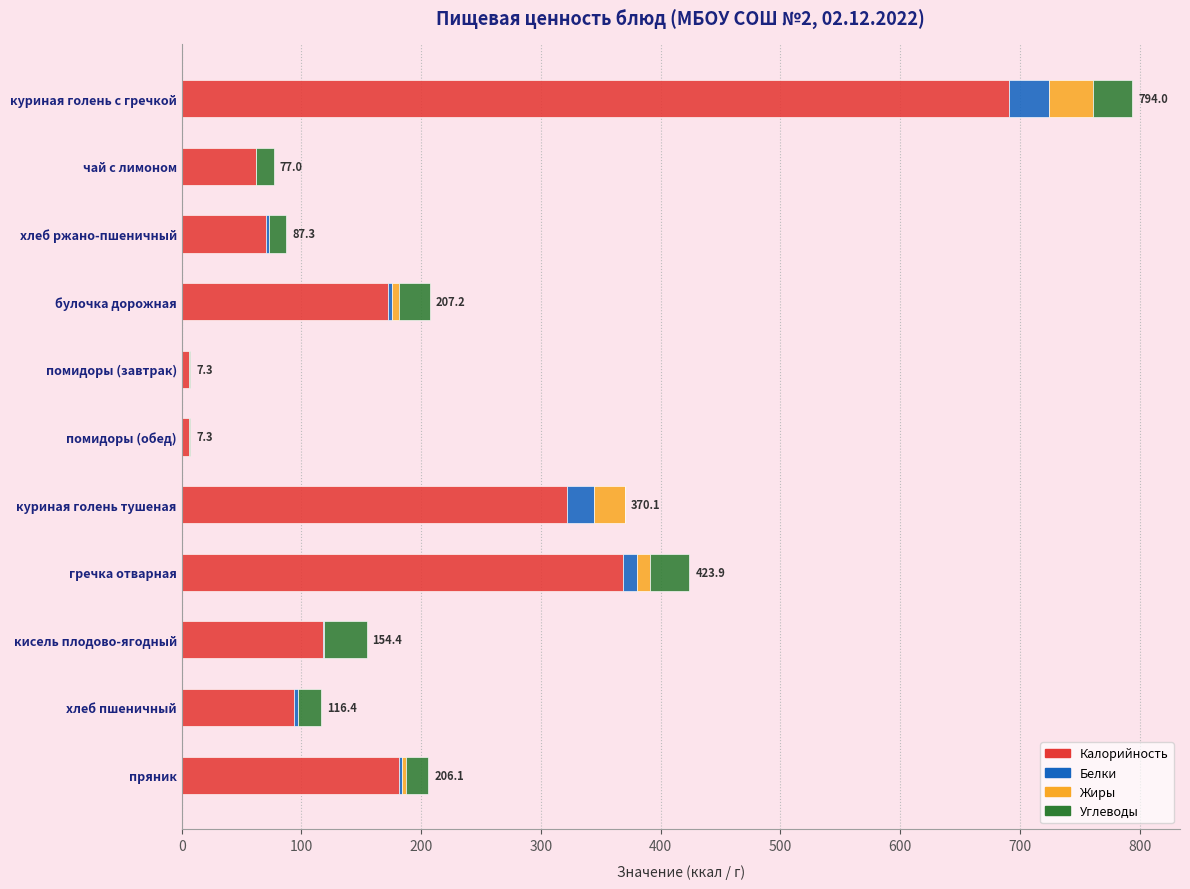

At which category is the sum across all series the highest?

куриная голень с гречкой